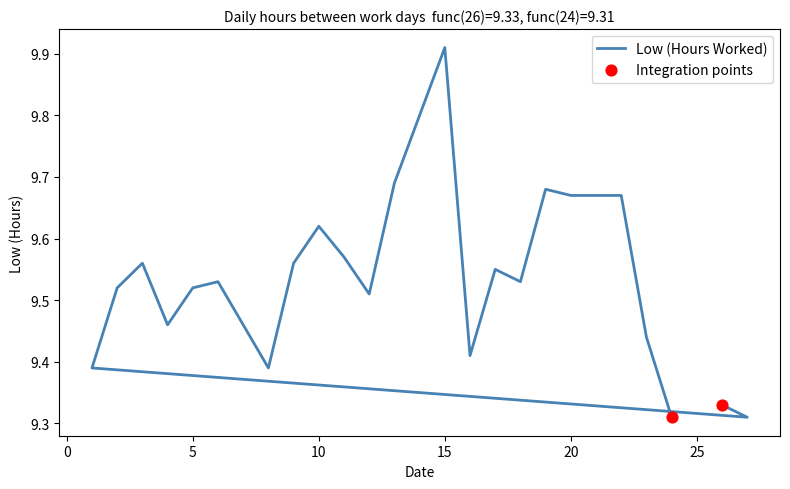

What is the ratio of the value at 12 to the value at 27?

1.0